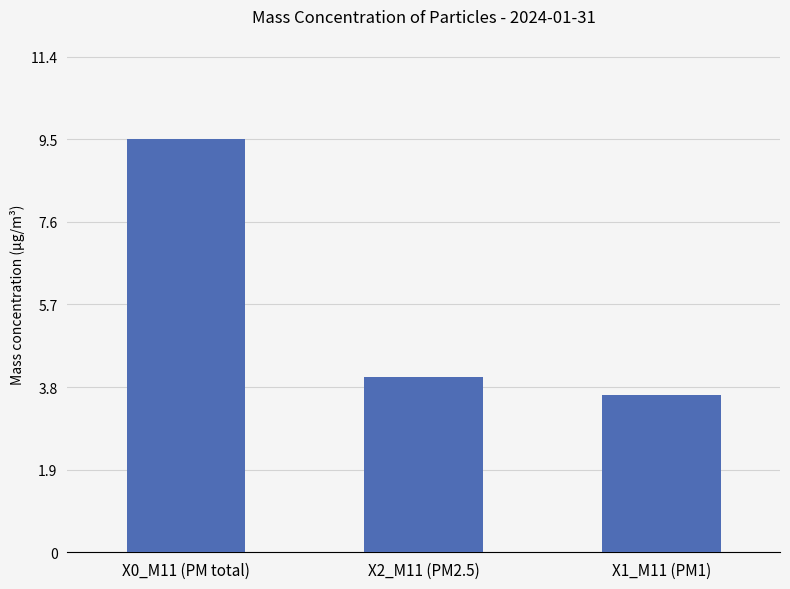

What is the average value?

5.7